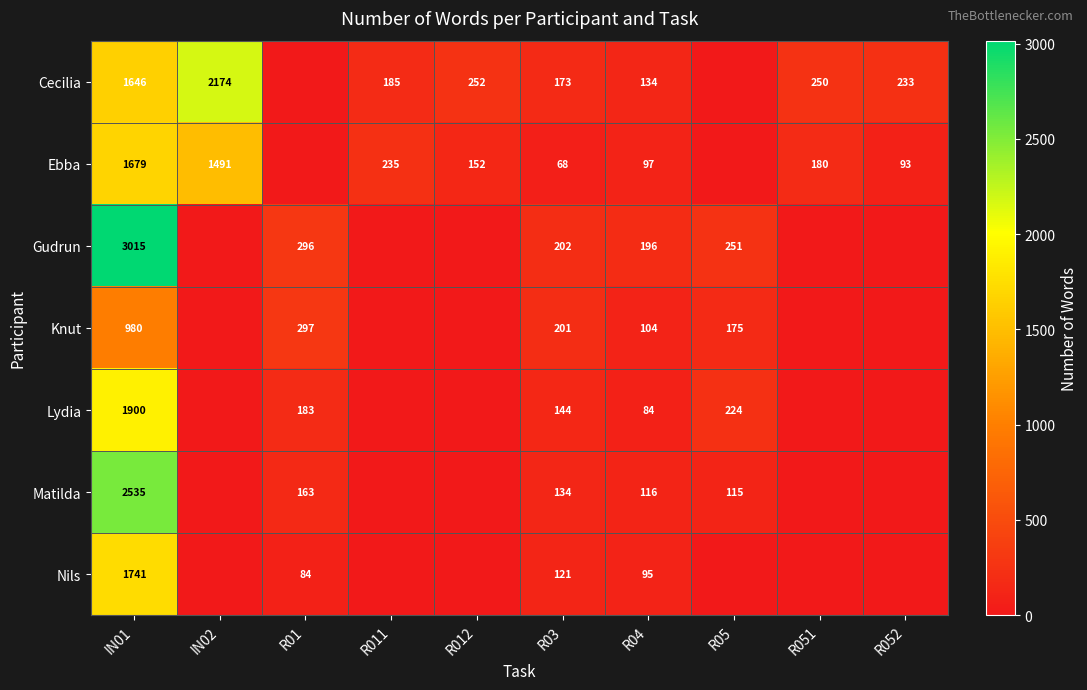

The Nils series shows 121 at R03. True or false?

True